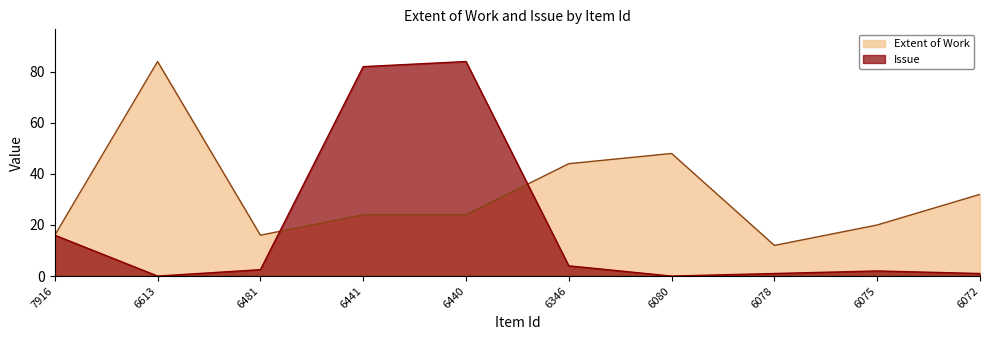

What is the approximate value of Extent of Work at 6613?

84.0